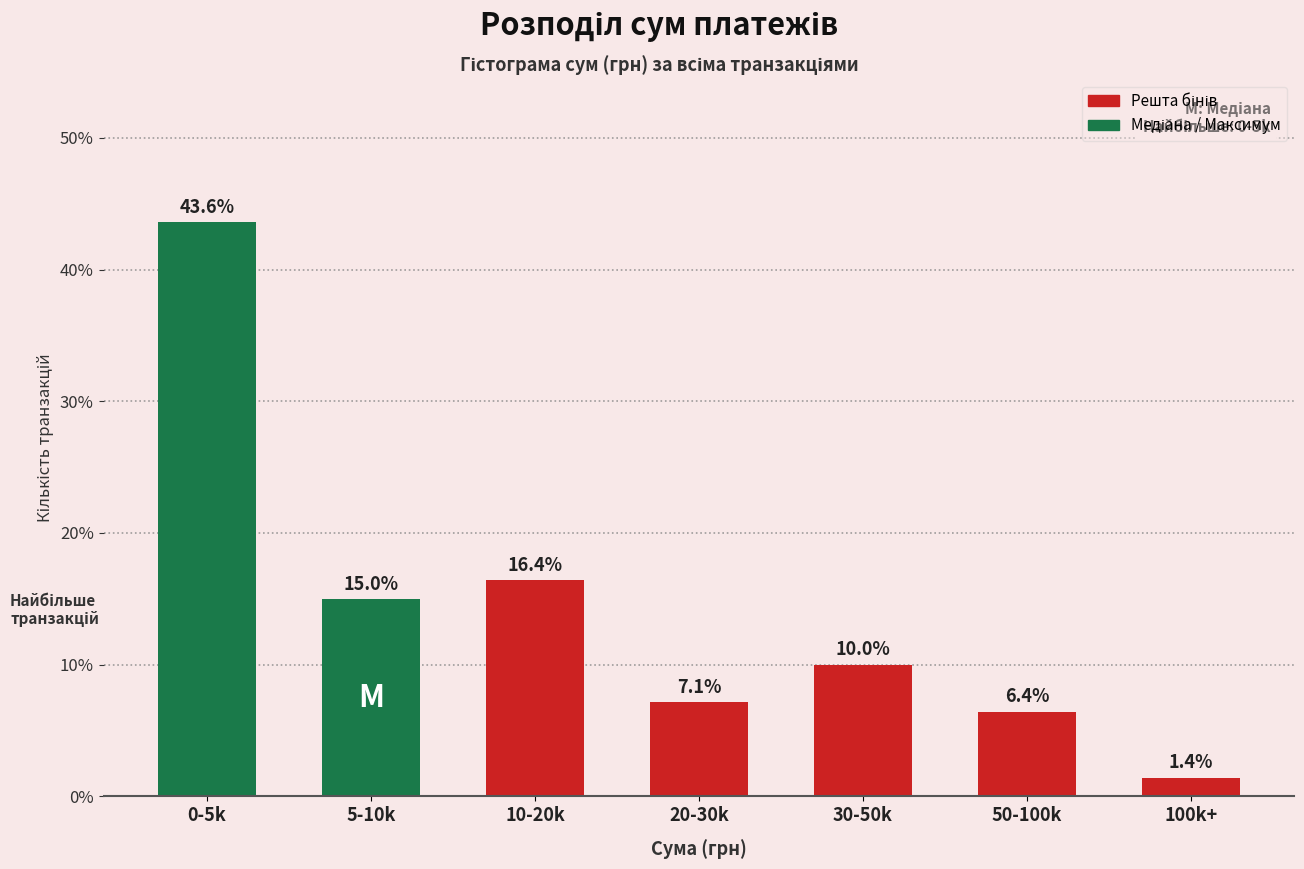

Reading left to right, list all the values displayed in this chart.

0-5k=43.6	5-10k=15.0	10-20k=16.4	20-30k=7.1	30-50k=10.0	50-100k=6.4	100k+=1.4